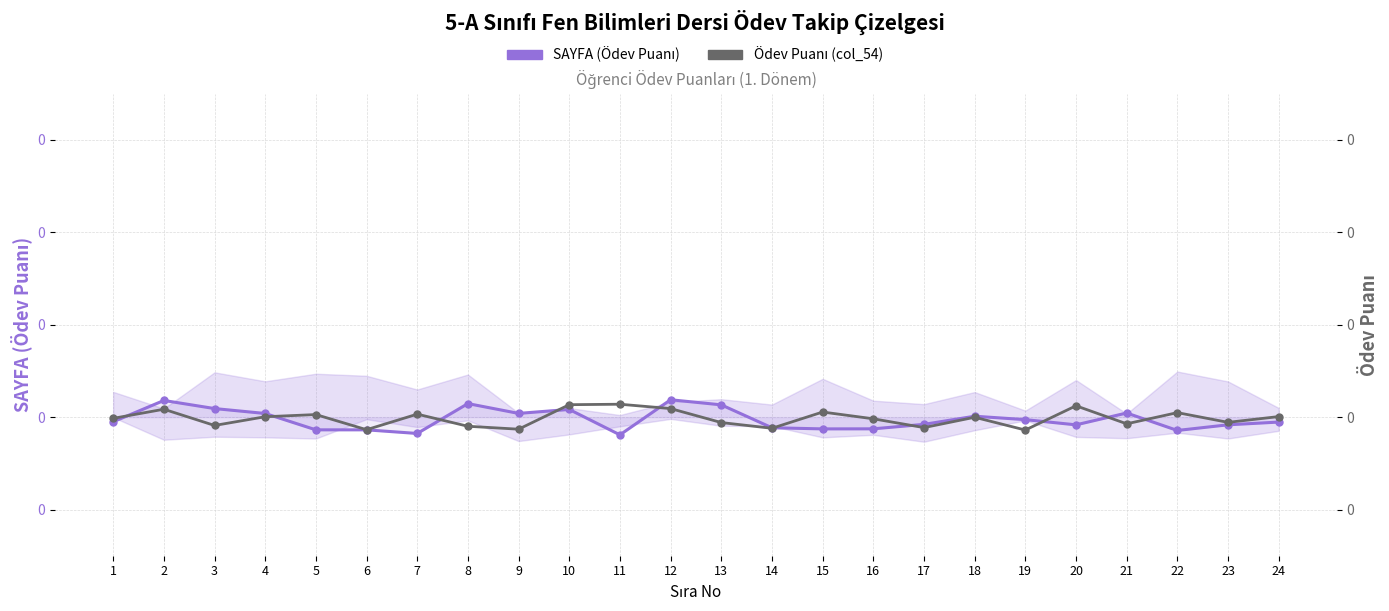

What are all the series names shown in the legend?

SAYFA (Ödev Puanı), Ödev Puanı (col_54)